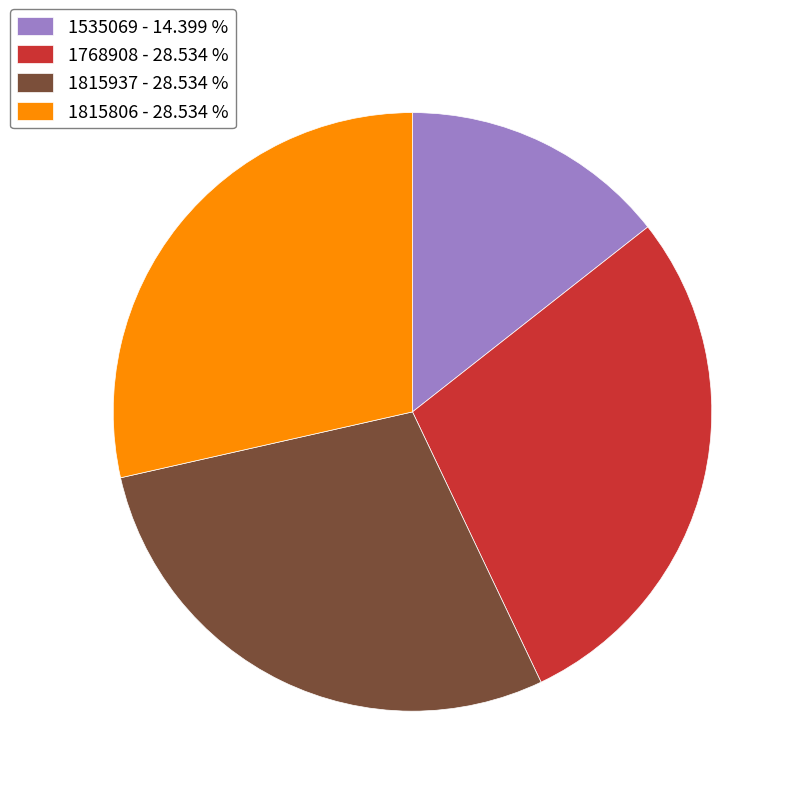

Combined, do 1815806 - 28.534 % and 1815937 - 28.534 % account for over 50%?

Yes